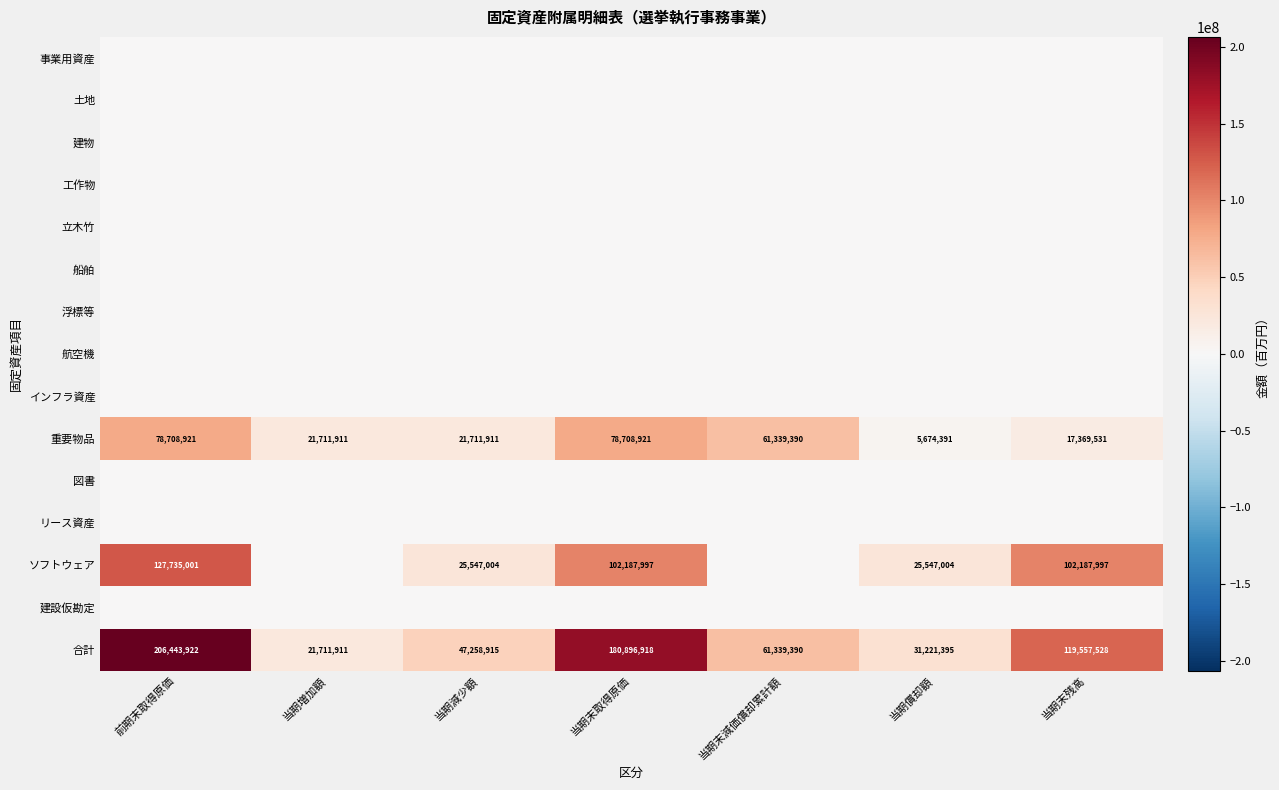

What is the average value of the 重要物品 series?

40746425